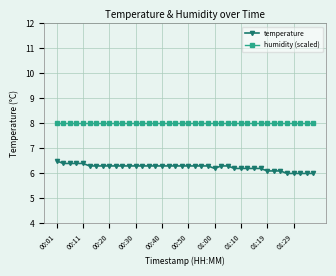

True or false: temperature and humidity (scaled) intersect in this chart.

False